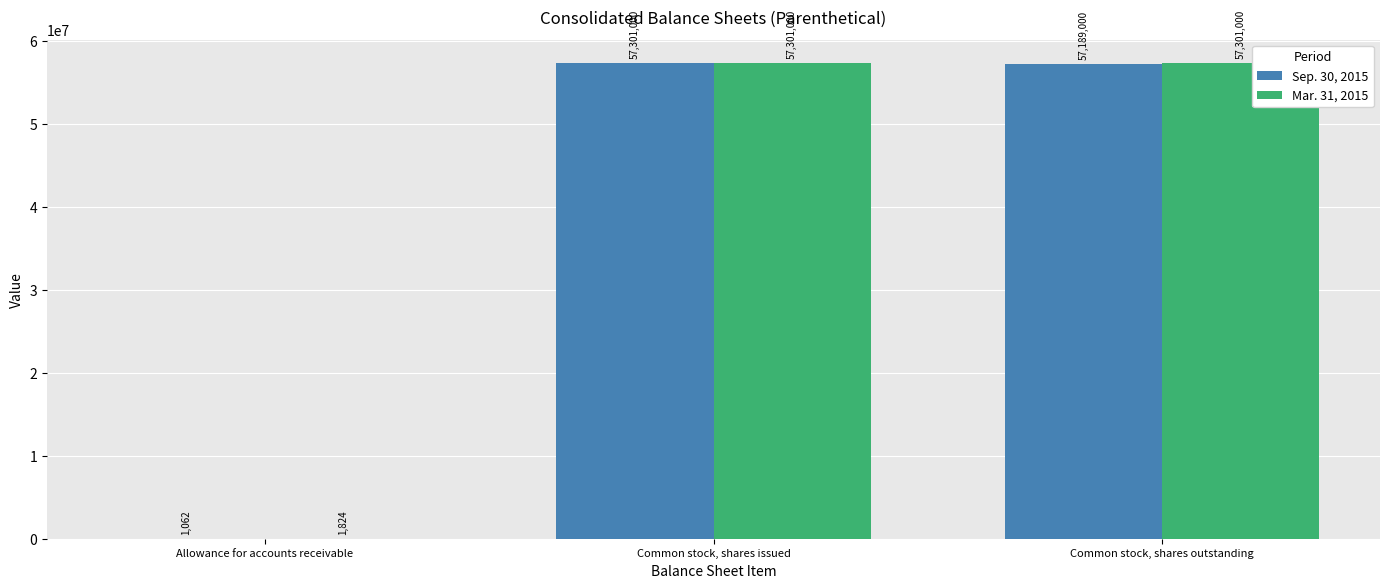

Is the value of Mar. 31, 2015 at Common stock, shares issued greater than the value of Sep. 30, 2015 at Common stock, shares outstanding?

Yes